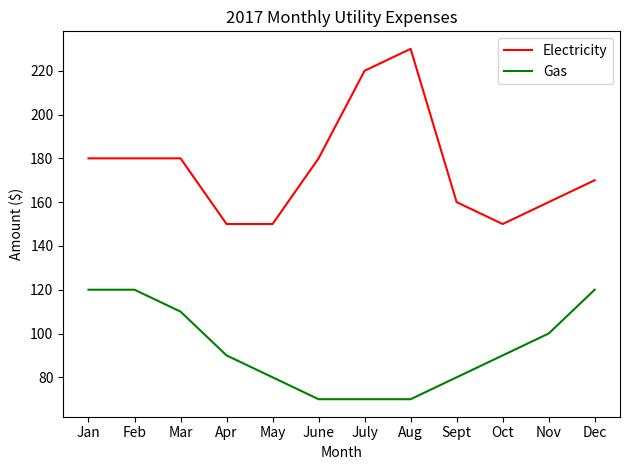

True or false: Gas and Electricity cross at least once.

False